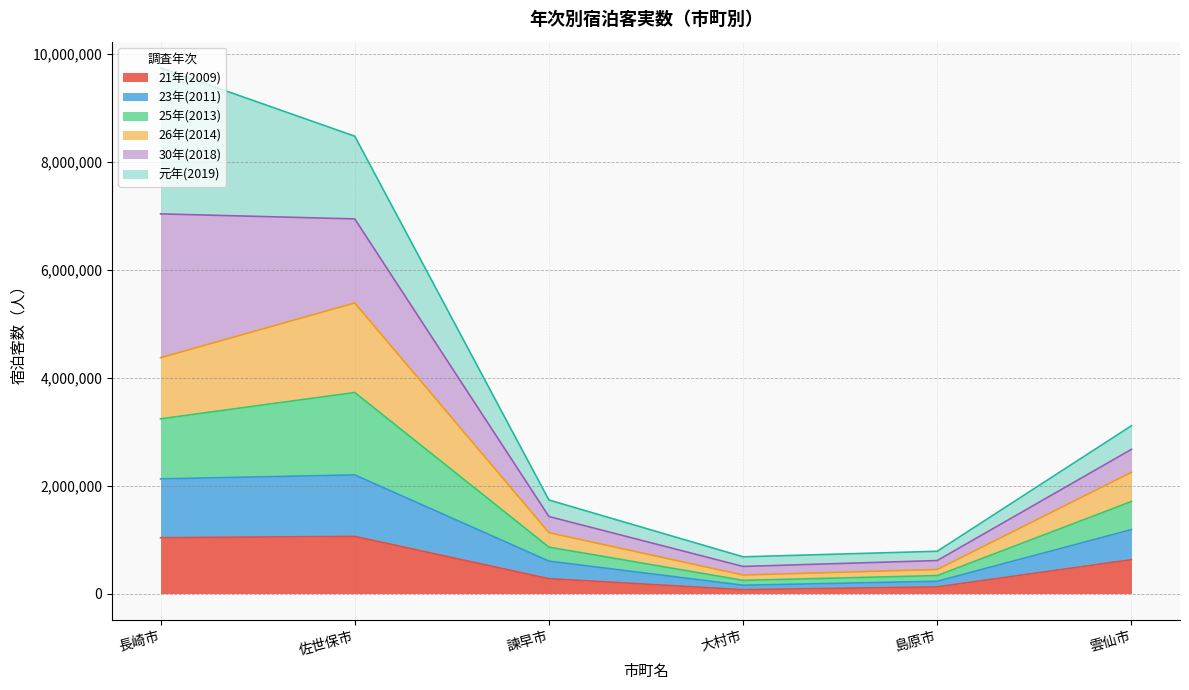

Does the chart have visible grid lines?

Yes